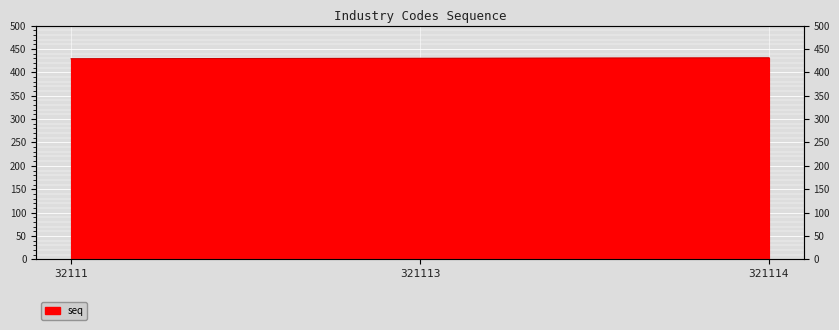

Rank the categories by value from highest to lowest.

321114, 321113, 32111